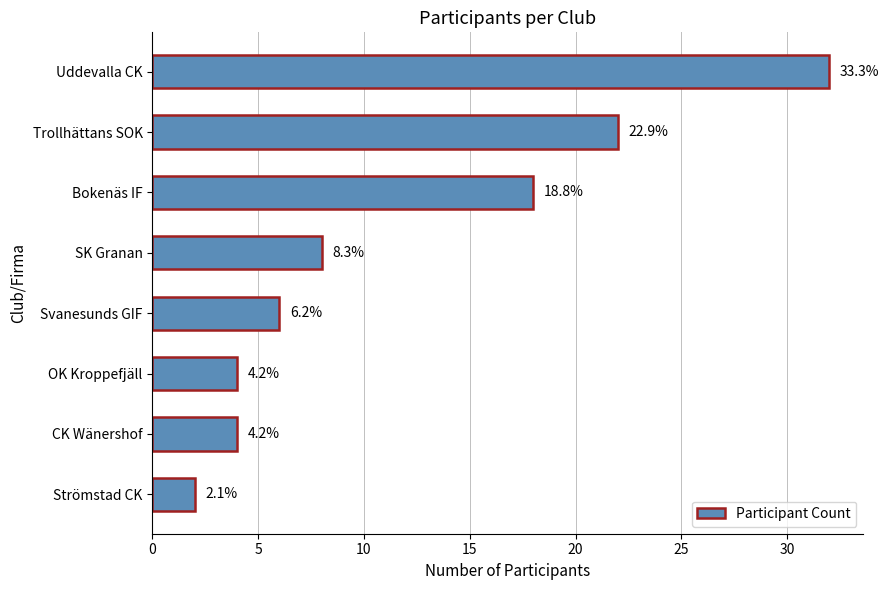

Are the bars grouped side by side (vs. stacked)?

No